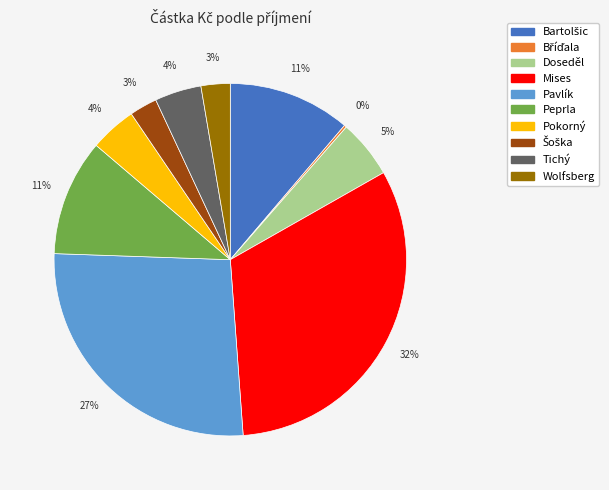

Is there a majority slice in this chart?

No